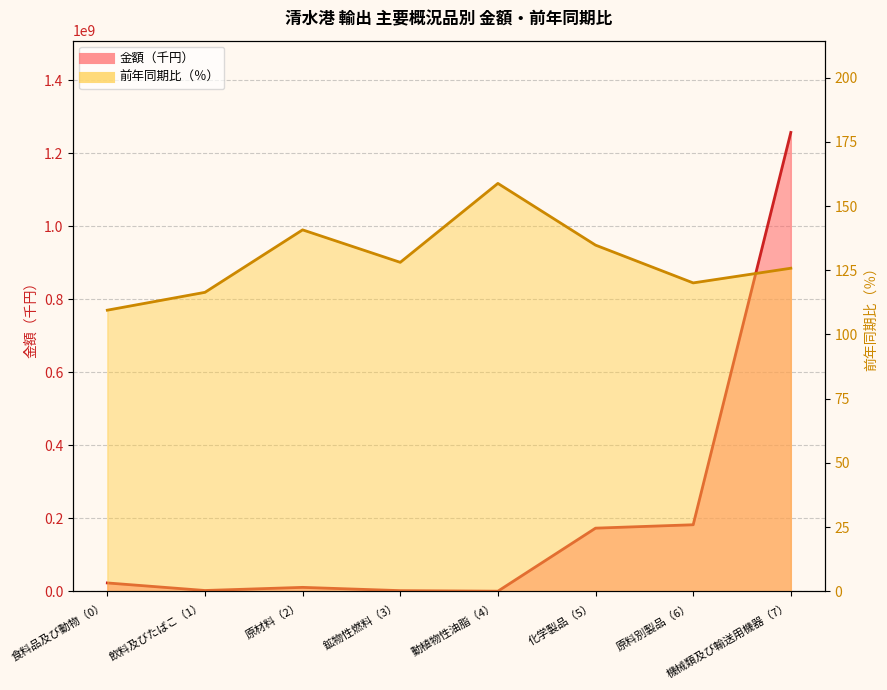

What is the difference between the maximum and minimum values in the 金額（千円） series?

1257194757.0